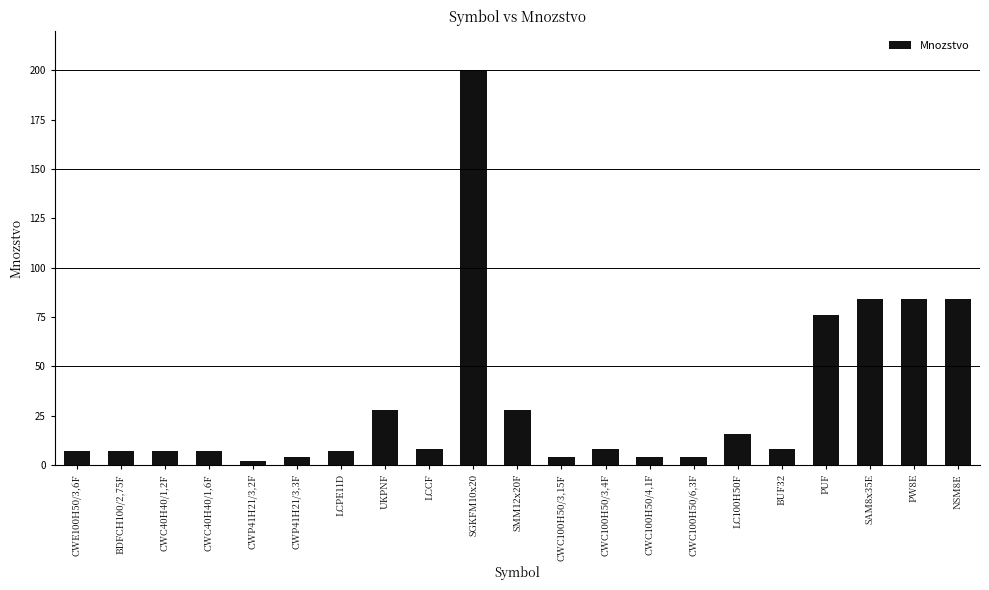

What is the average value?

32